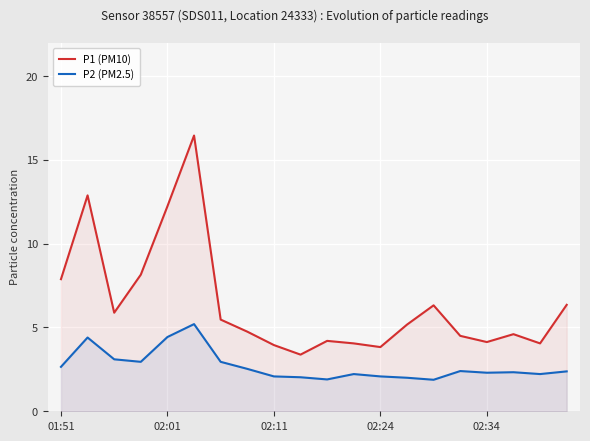

How many values in the P1 (PM10) series exceed 5?

10